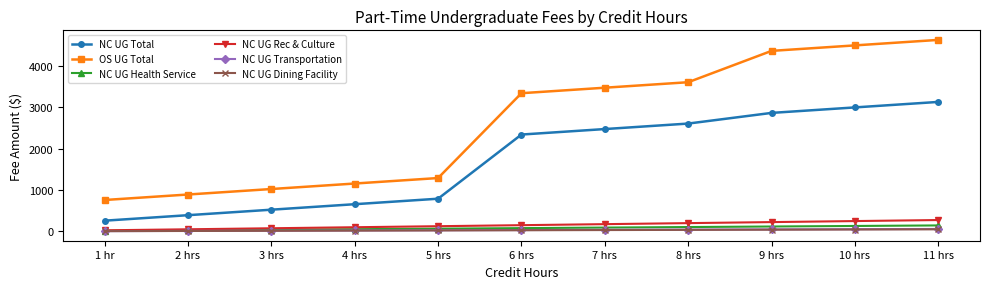

What is the maximum value shown in the chart?

4630.1